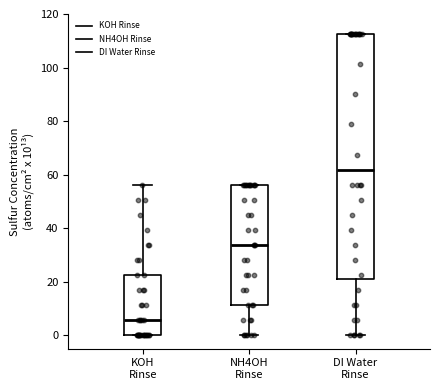

Where does the median line of the box for KOH Rinse sit on the y-axis? The values are not printed on the chart, so give them approximately, as read against the axis.

6